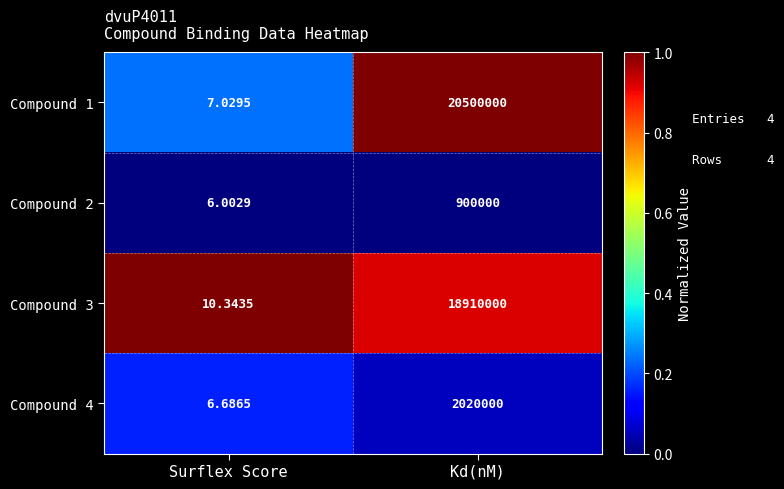

How many distinct data groups are displayed?

4